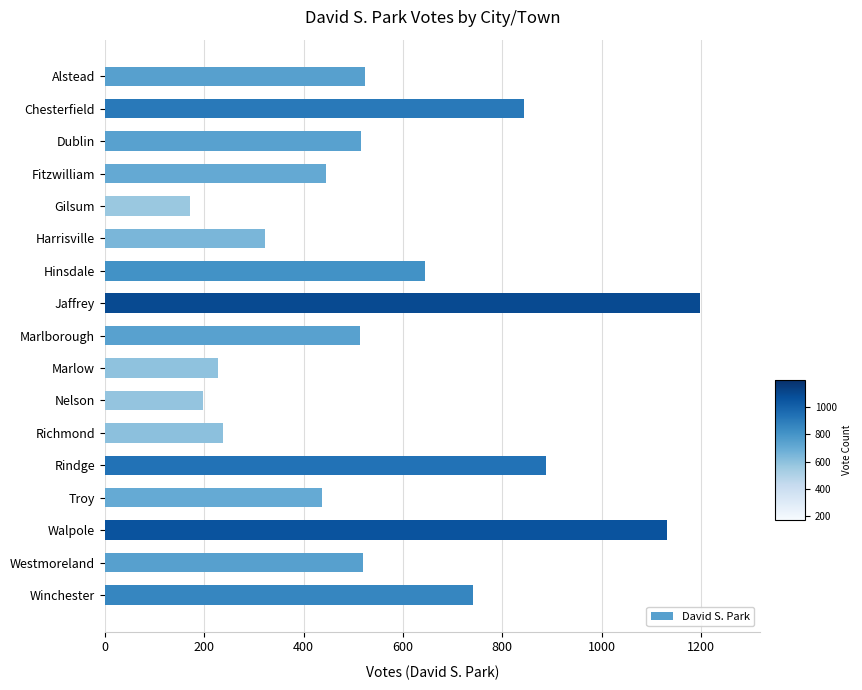

Is it true that the value at Marlow is 89?

False